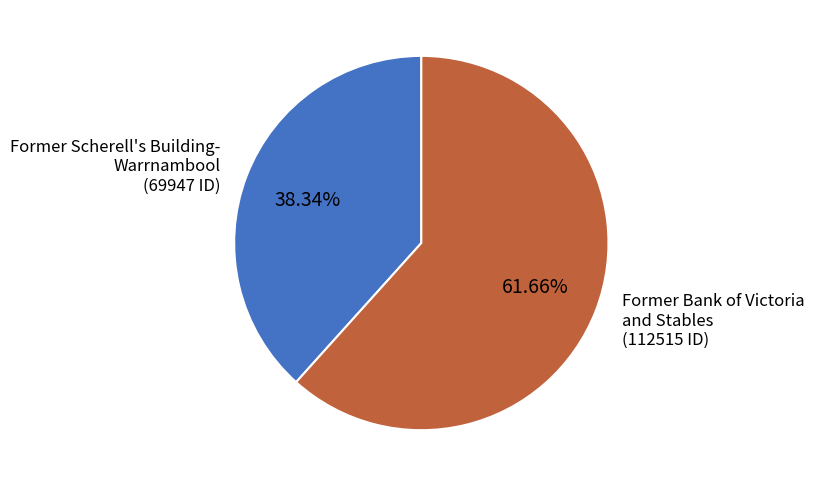

Which slice represents more than half of the pie?

Former Bank of Victoria and Stables